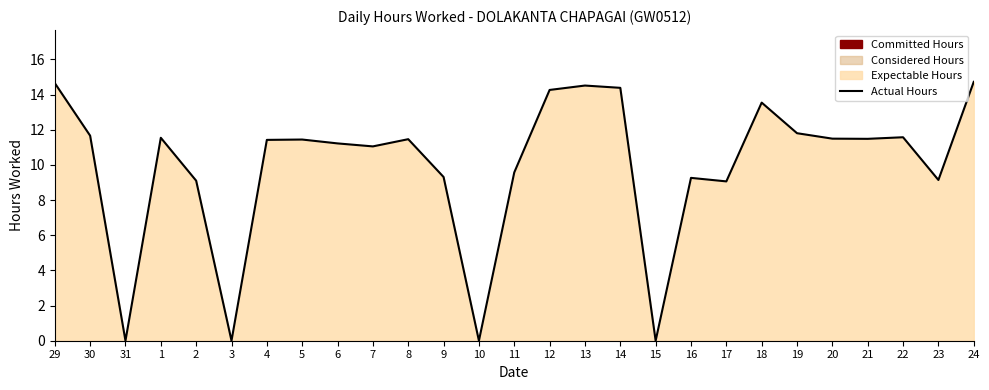

What is the sum of all values?

267.6